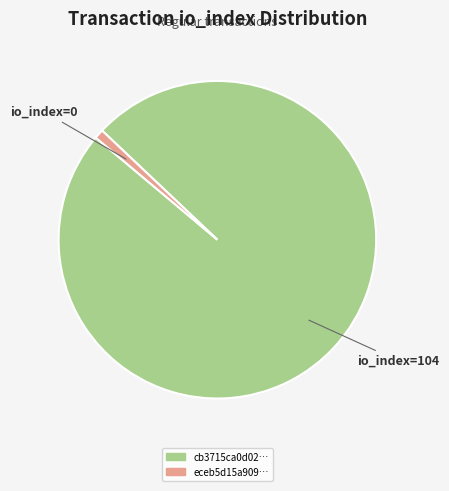

Is there any slice that represents more than half of the pie?

Yes